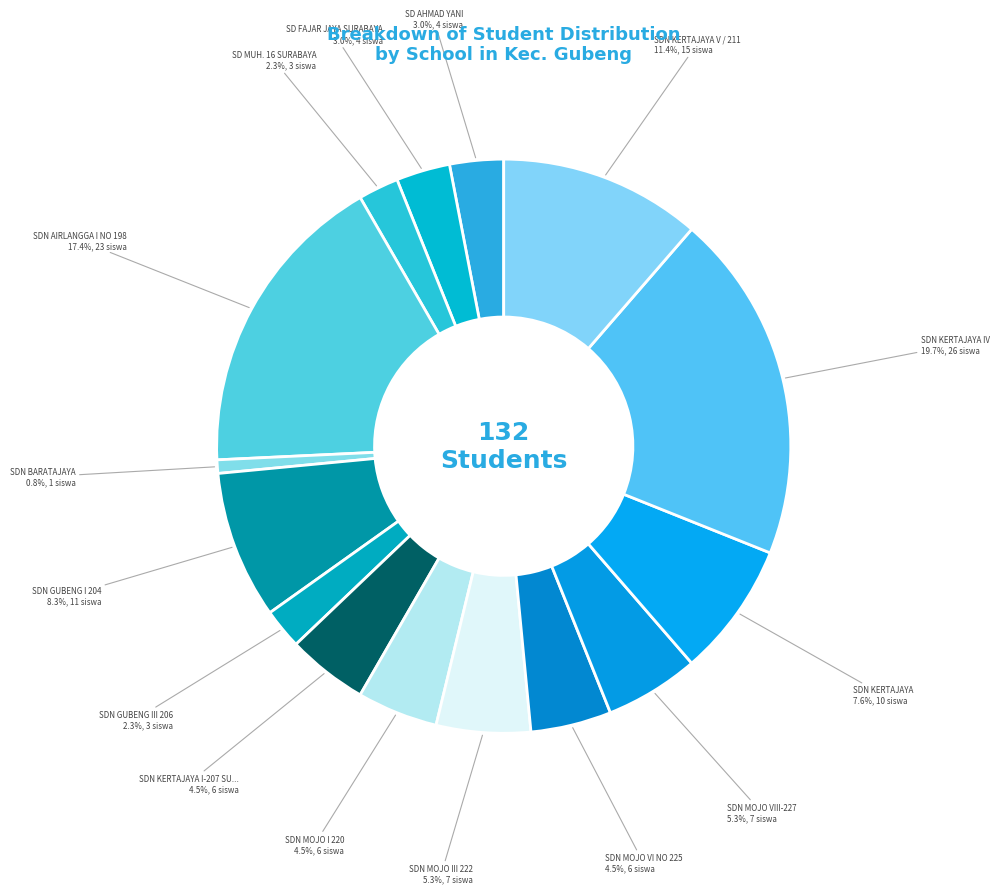

Which category has the biggest portion of the pie?

SDN KERTAJAYA IV